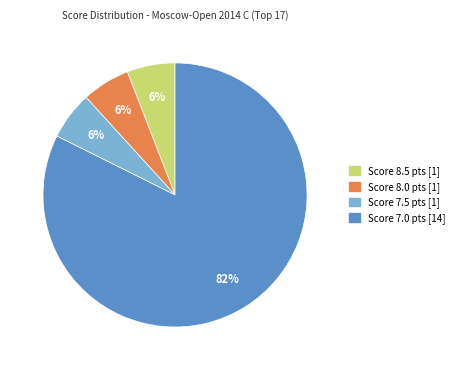

How many segments does this pie chart have?

4